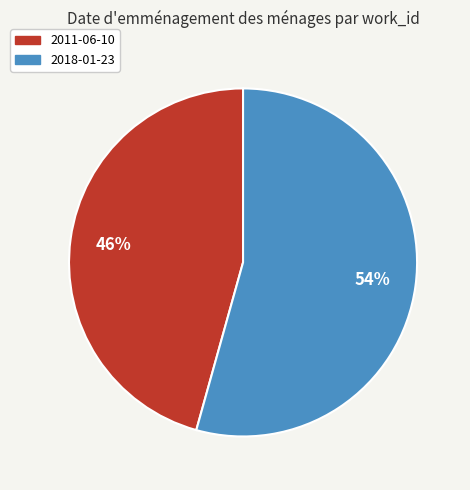

Is the sum of 2011-06-10 and 2018-01-23 greater than half?

Yes